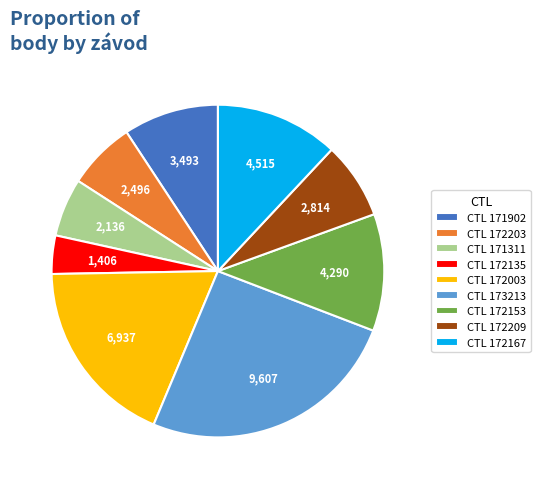

Combined, do CTL 171902 and CTL 172003 account for over 50%?

No